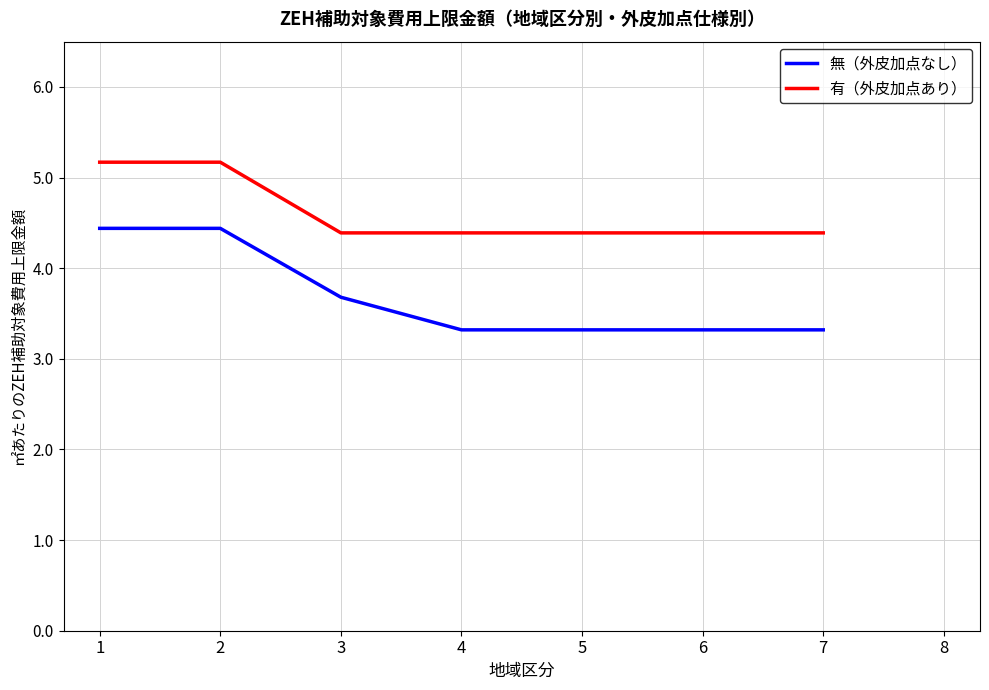

List the series in order of their overall mean, lowest first.

無（外皮加点なし）, 有（外皮加点あり）